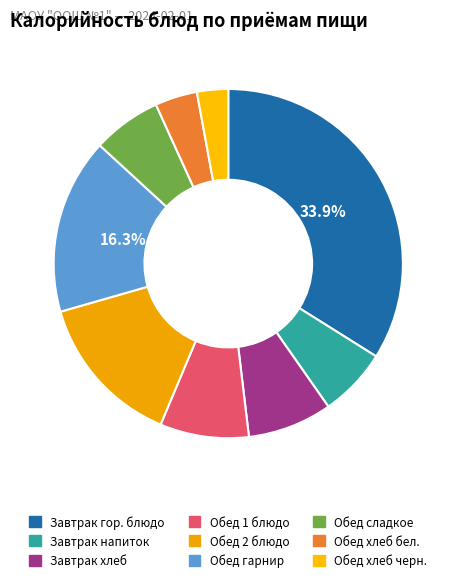

How many segments does this pie chart have?

9